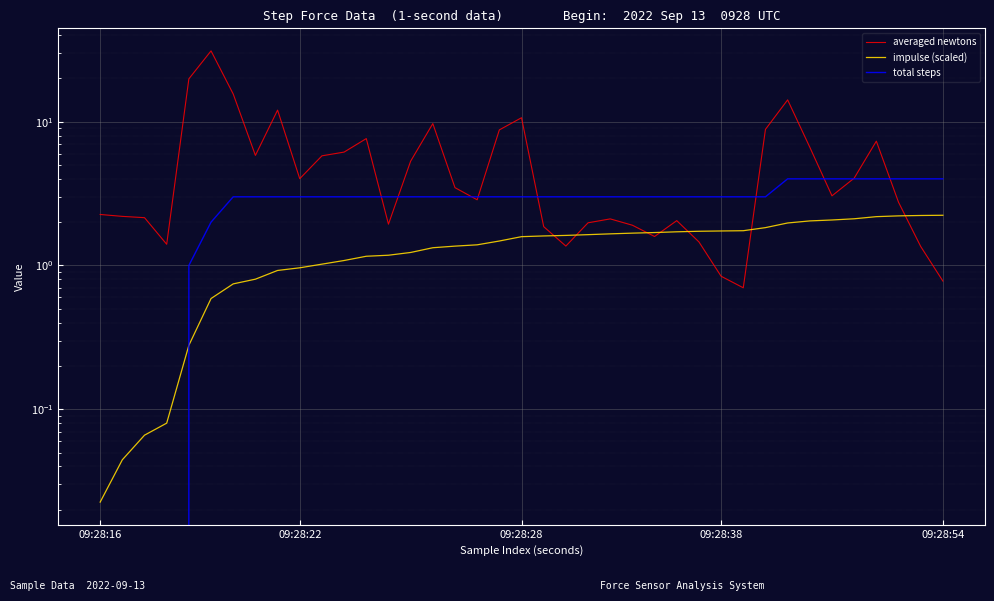

What is the sum of all total steps values?

110.0